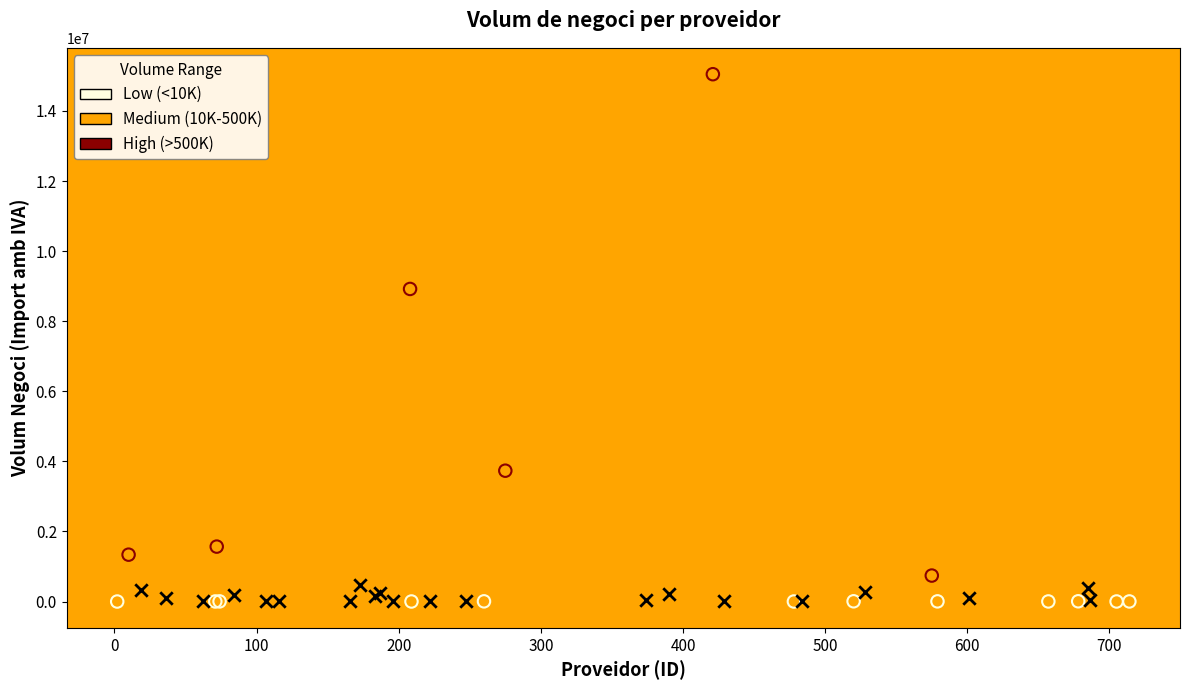

Which series has the widest spread of Y values?

High (>500K)